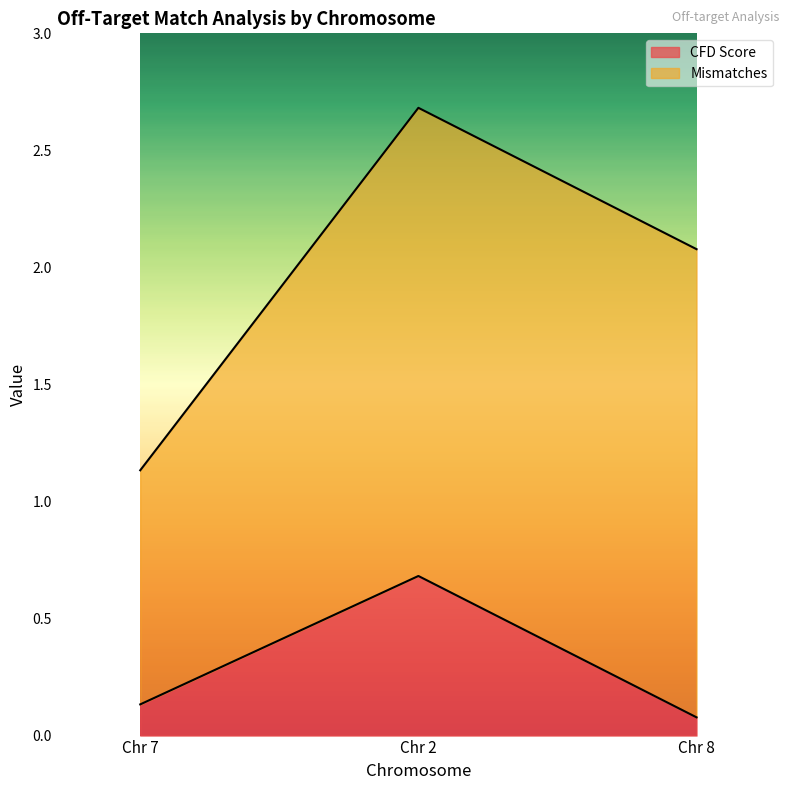

The value of CFD Score at Chr 2 is 0.7. True or false?

True